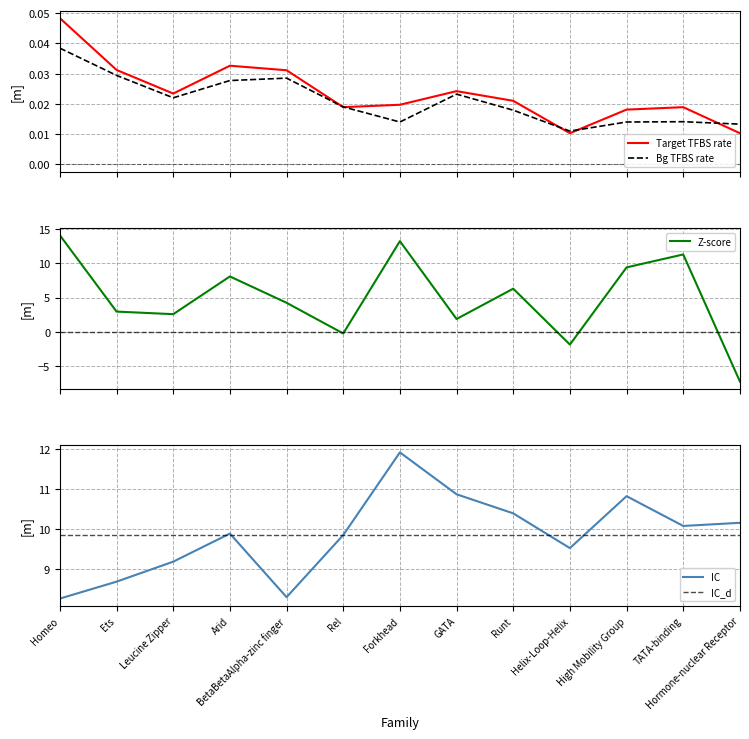

At which label does IC first exceed 9?

Leucine Zipper